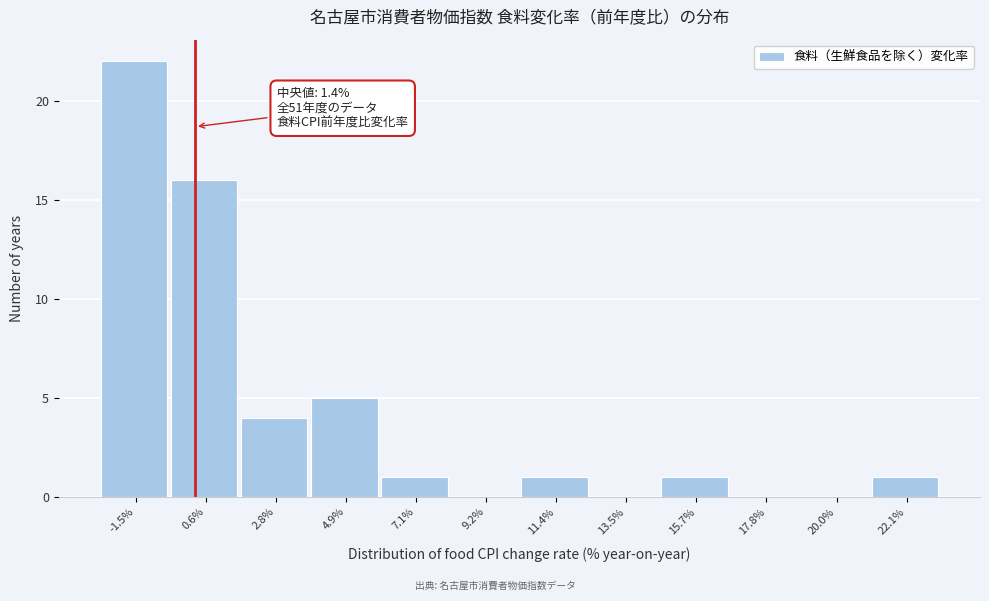

Reading left to right, transcribe all the data shown in this chart.

-1.5%=22	0.6%=16	2.8%=4	4.9%=5	7.1%=1	9.2%=0	11.4%=1	13.5%=0	15.7%=1	17.8%=0	20.0%=0	22.1%=1